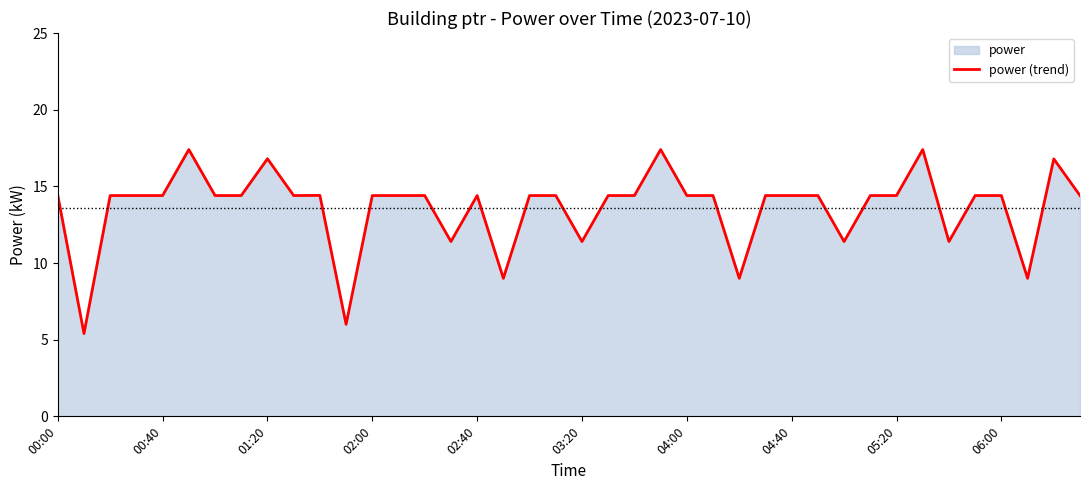

How many points are higher than both their immediate neighbors (excluding endpoints)?

7